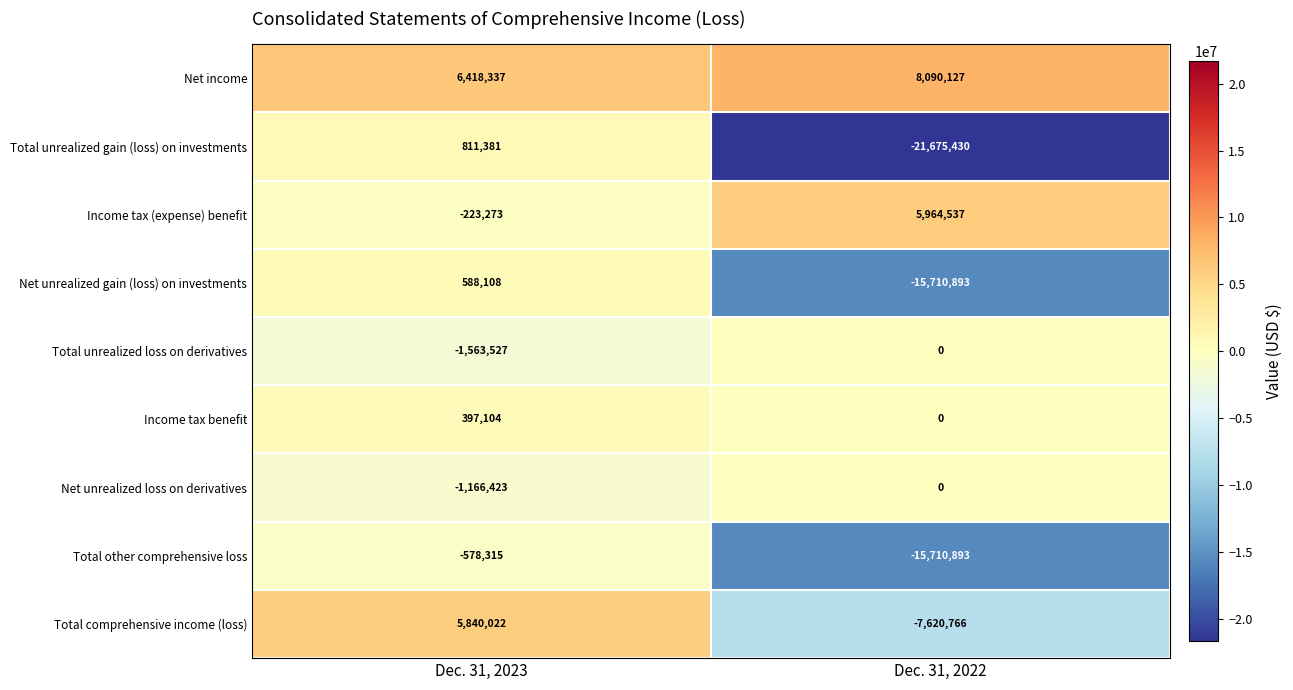

What is the approximate value of Income tax (expense) benefit at Dec. 31, 2022?

5964537